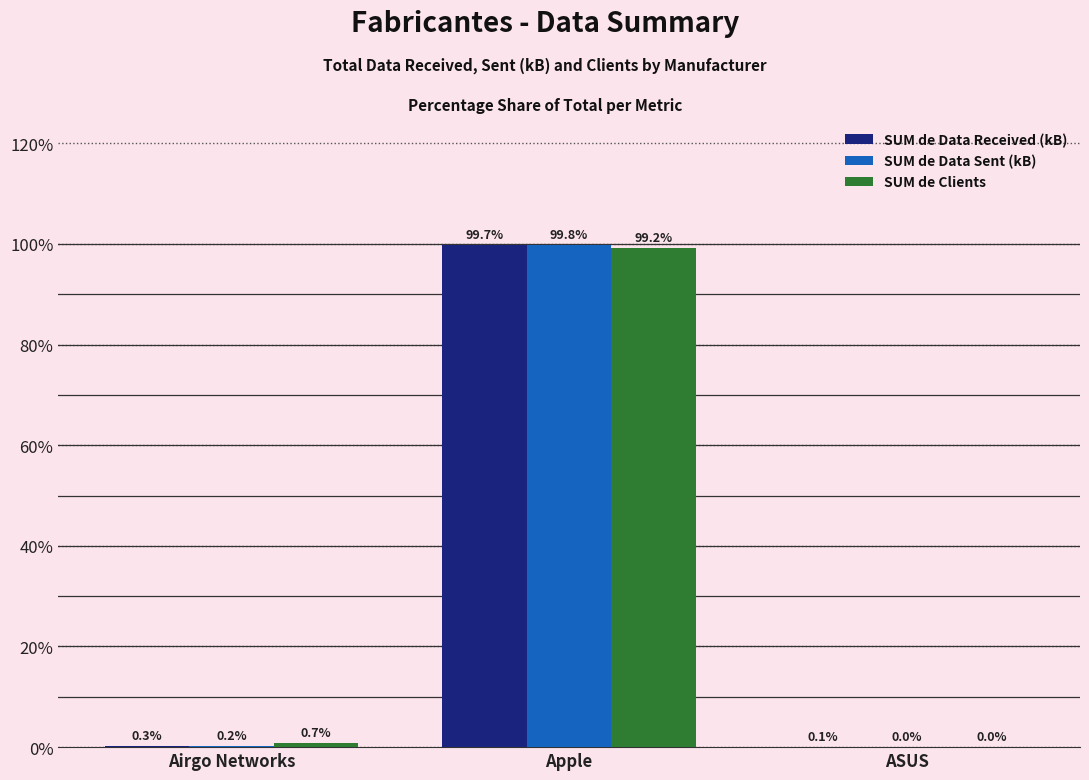

At which label is SUM de Data Sent (kB) closest to 49?

Airgo Networks